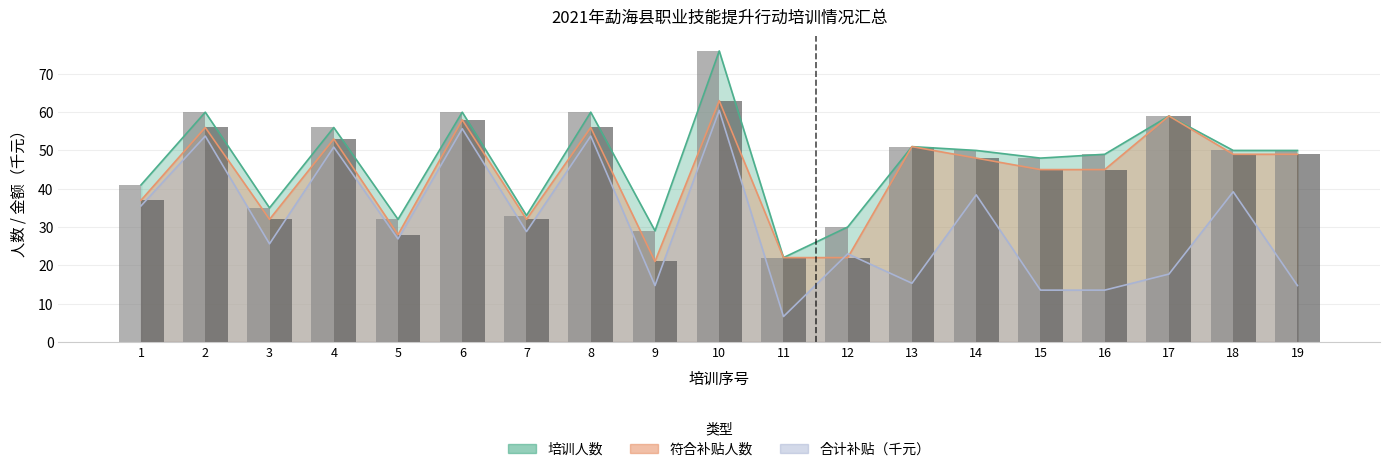

Reading left to right, what are all the values shown in this chart?

培训人数: 1=41.0	2=60.0	3=35.0	4=56.0	5=32.0	6=60.0	7=33.0	8=60.0	9=29.0	10=76.0	11=22.0	12=30.0	13=51.0	14=50.0	15=48.0	16=49.0	17=59.0	18=50.0	19=50.0
合计: 1=35.5	2=53.8	3=25.6	4=50.9	5=26.9	6=55.7	7=28.8	8=53.8	9=14.7	10=60.5	11=6.6	12=23.0	13=15.3	14=38.4	15=13.5	16=13.5	17=17.7	18=39.2	19=14.7
符合补贴人数: 1=37.0	2=56.0	3=32.0	4=53.0	5=28.0	6=58.0	7=32.0	8=56.0	9=21.0	10=63.0	11=22.0	12=22.0	13=51.0	14=48.0	15=45.0	16=45.0	17=59.0	18=49.0	19=49.0